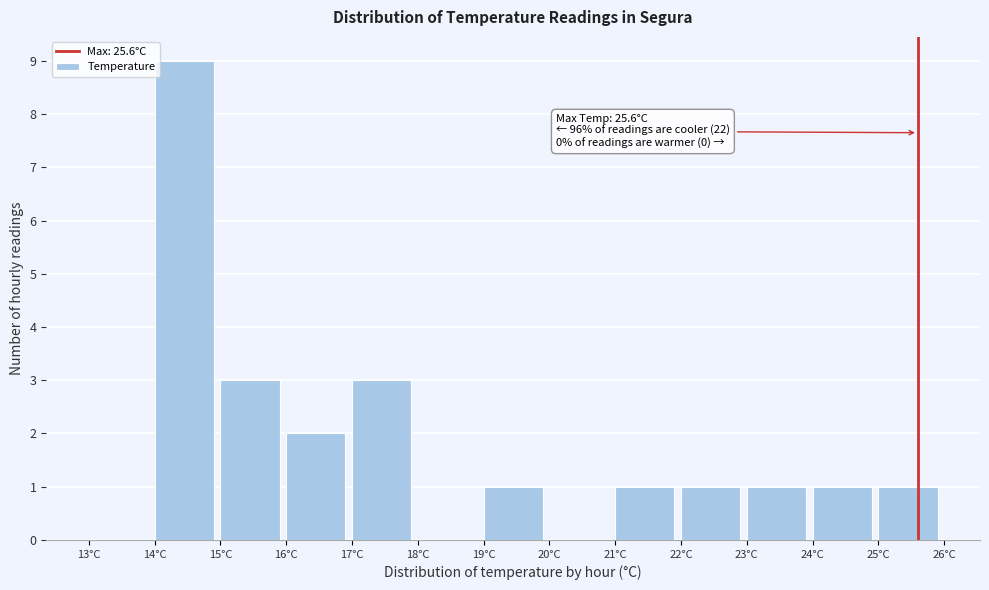

Which range on the x-axis has the tallest bar?

14 to 15